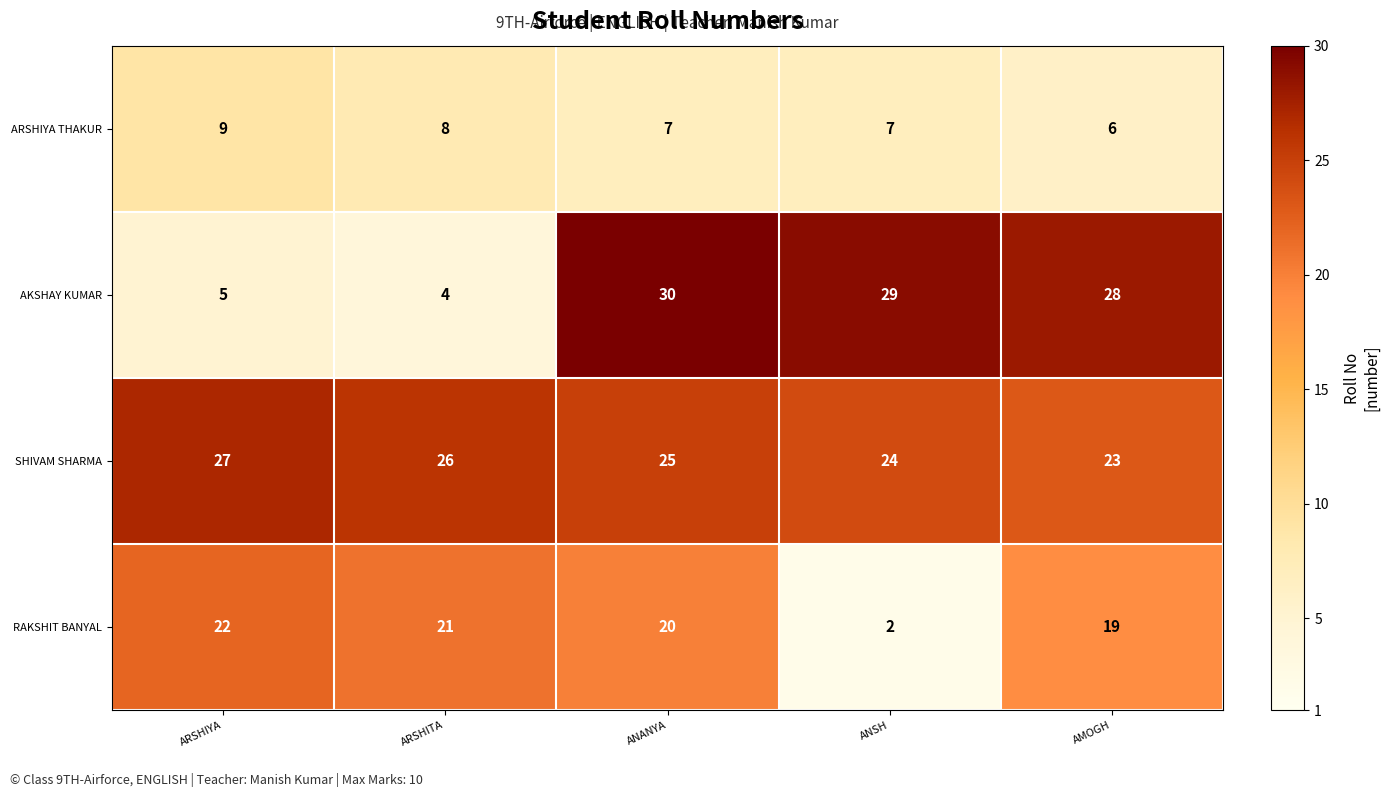

Count the number of data series in this chart.

4